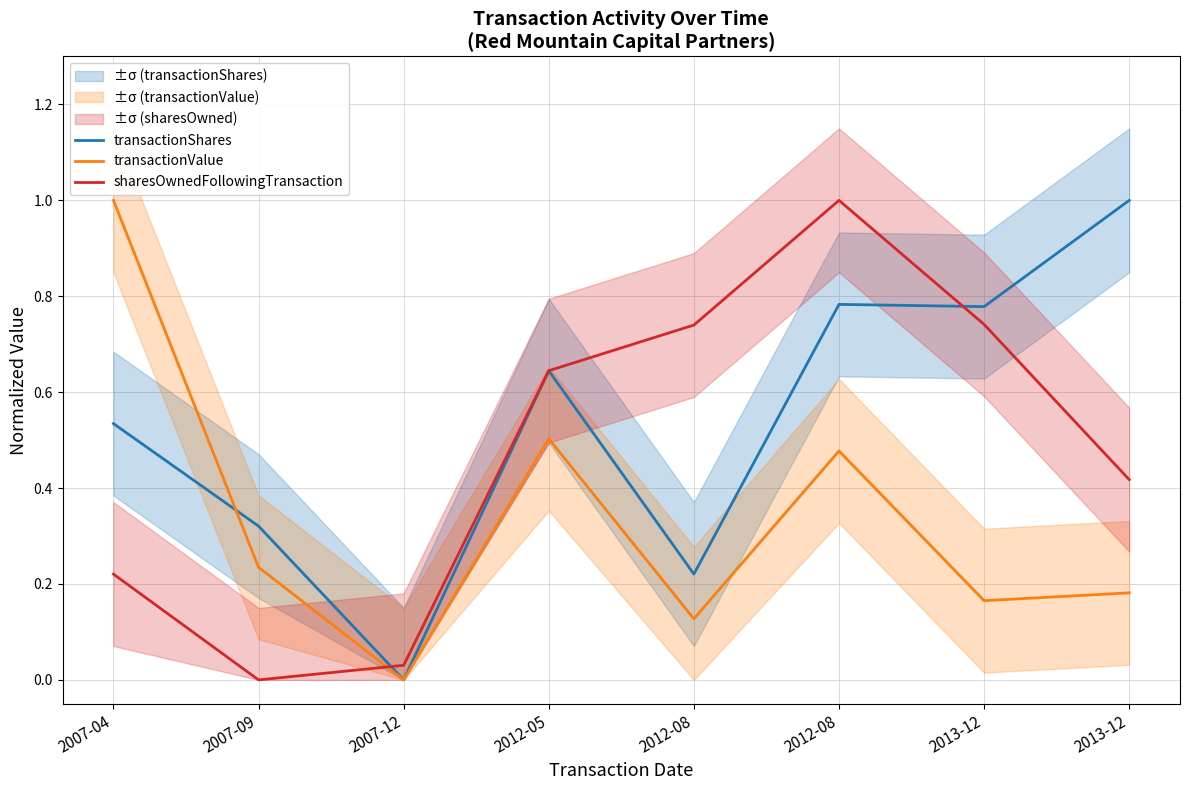

How many values in the transactionShares series exceed 0?

7